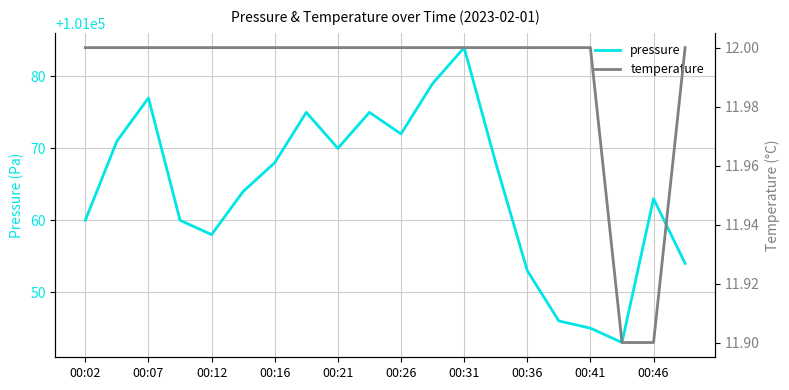

List the series in order of their overall mean, highest first.

pressure, temperature